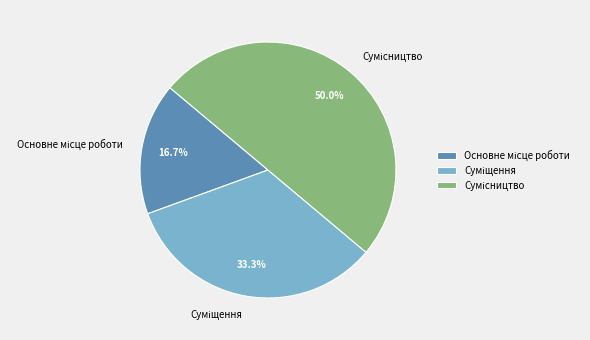

What is the largest slice in the pie chart?

Сумісництво